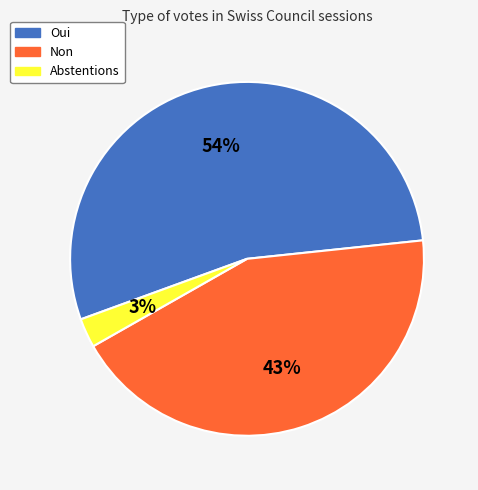

To the nearest percent, what portion does Oui represent?

54%